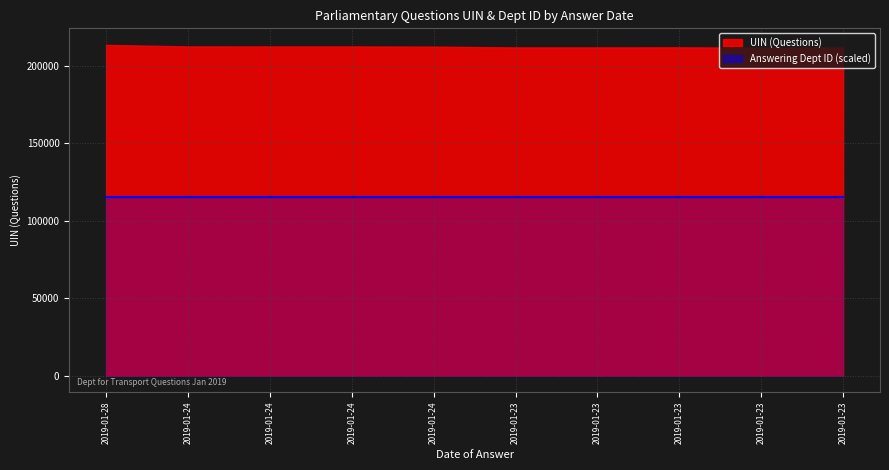

Where is UIN (Questions) nearest to the value 212546?

2019-01-24